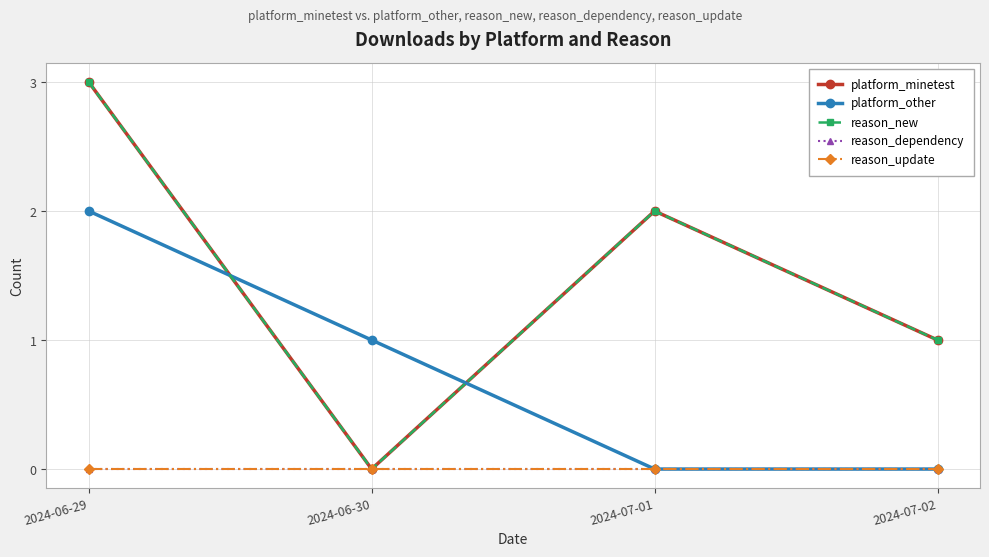

How many lines are shown in the chart?

5